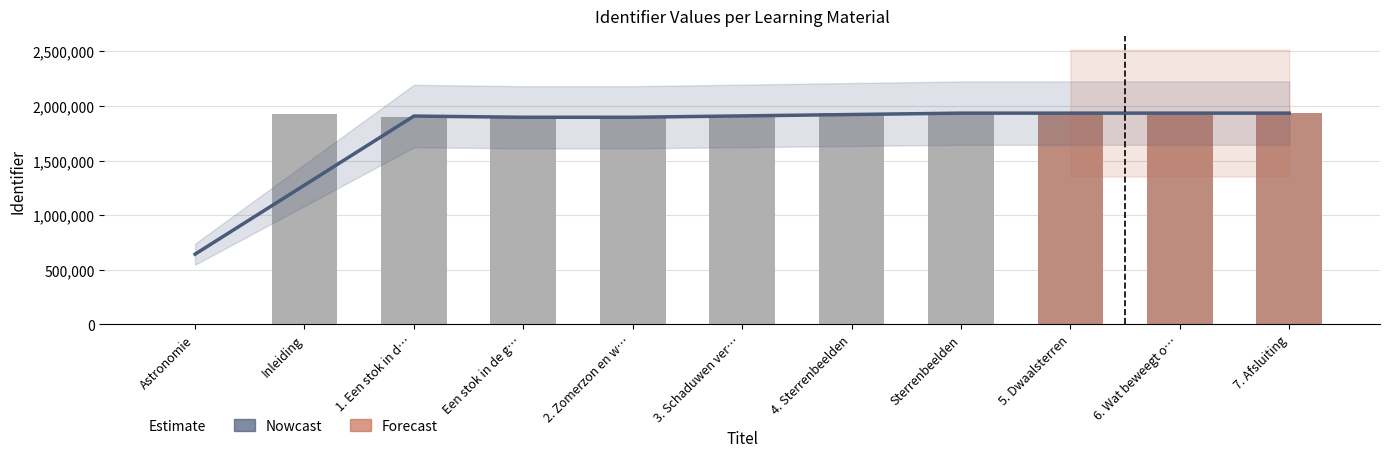

Are the bars horizontal?

No